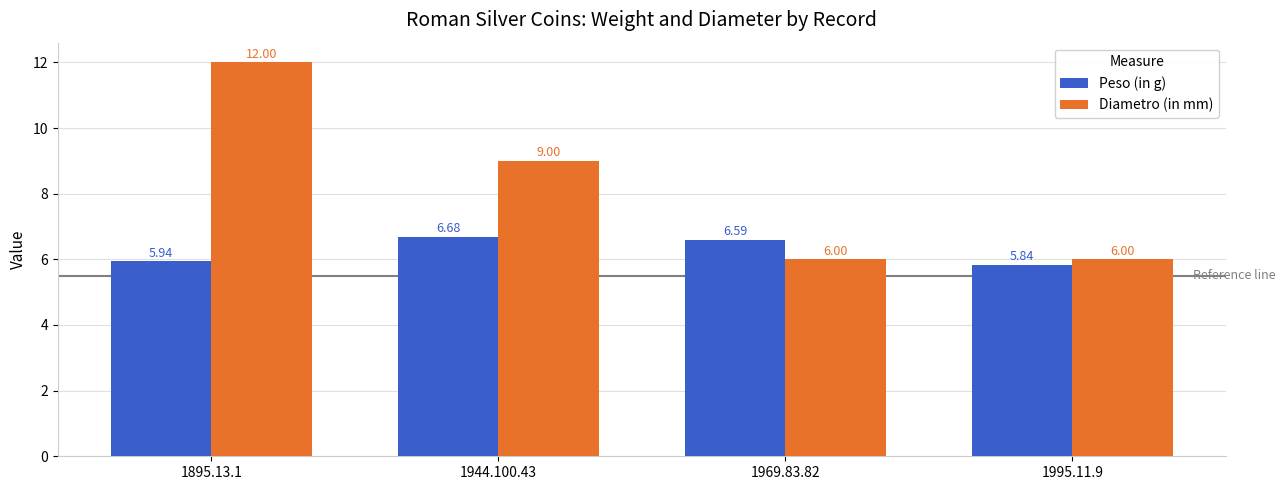

Are the bars grouped side by side (vs. stacked)?

Yes